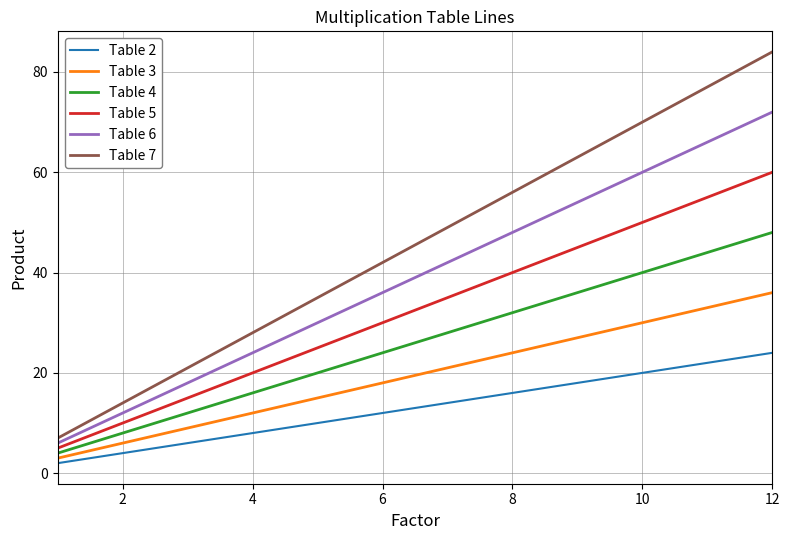

True or false: Table 5 and Table 7 cross at least once.

False